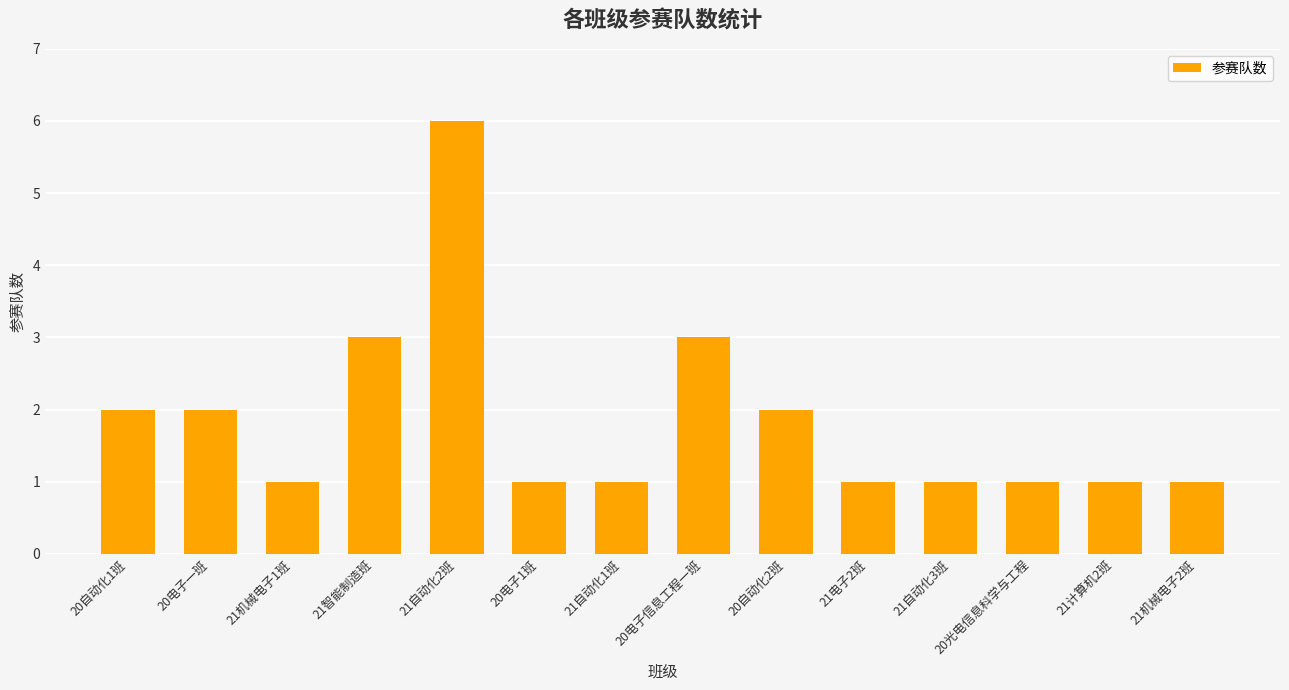

What is the change in value from 21智能制造班 to 21机械电子2班?

-2